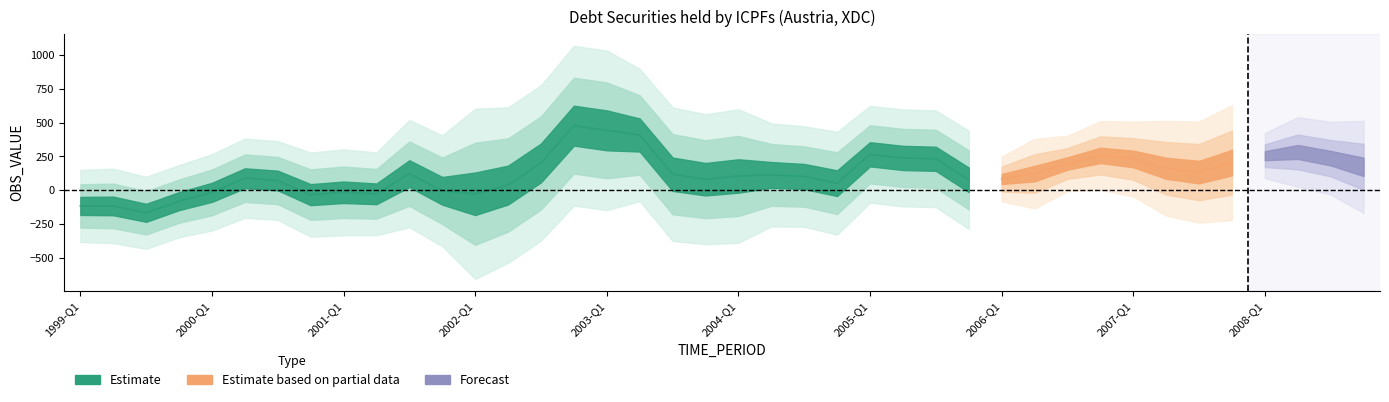

What is the maximum value shown in the chart?

819